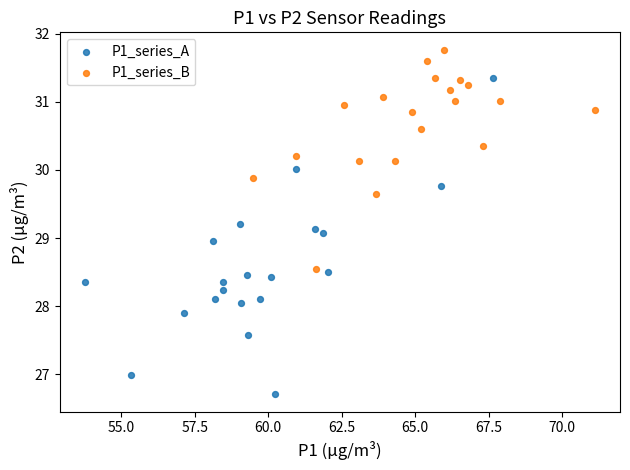

What are all the series names shown in the legend?

P1_series_A, P1_series_B